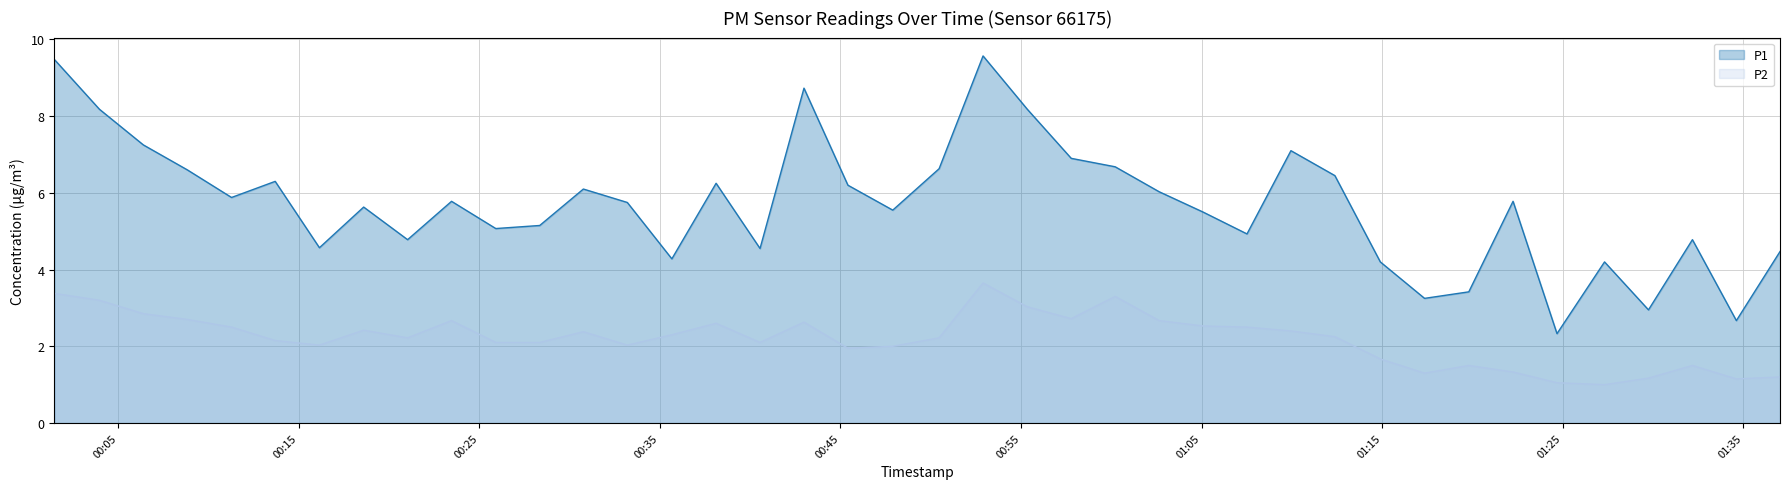

True or false: P2 and P1 intersect in this chart.

False